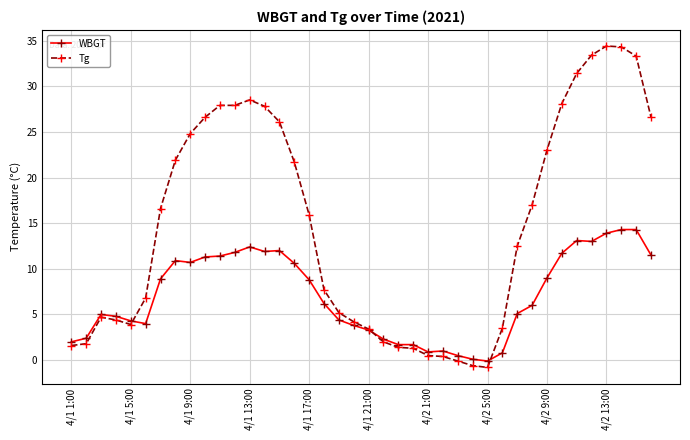

Rank the series by their average value, from lowest to highest.

WBGT, Tg